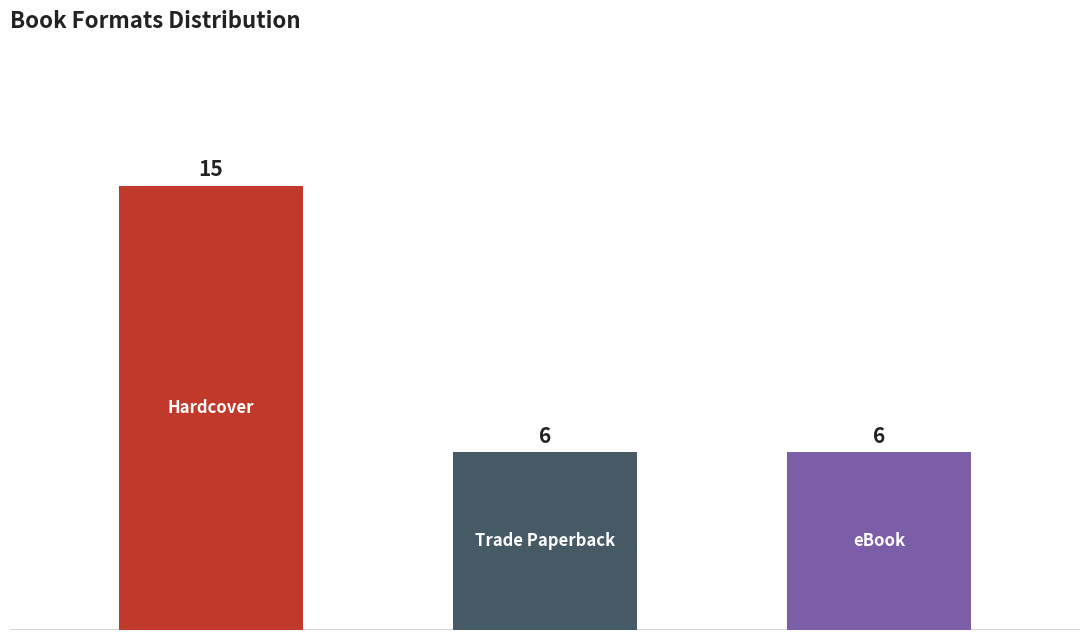

What is the value of the 1st bar from the left?

15